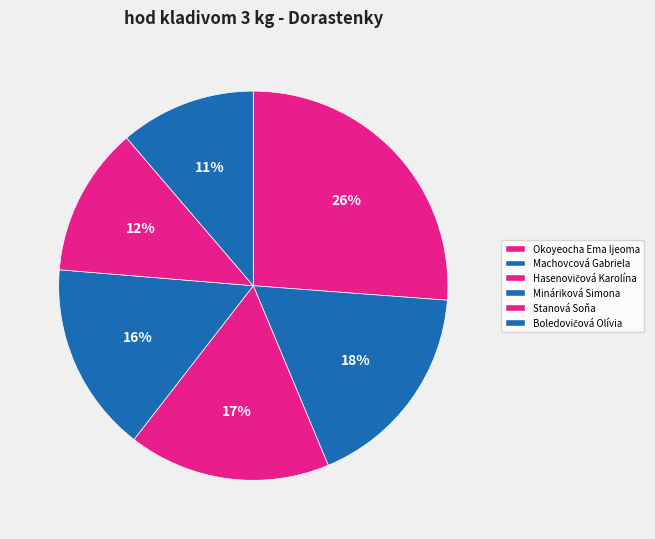

The Boledovičová Olívia slice represents 18% of the pie. True or false?

False